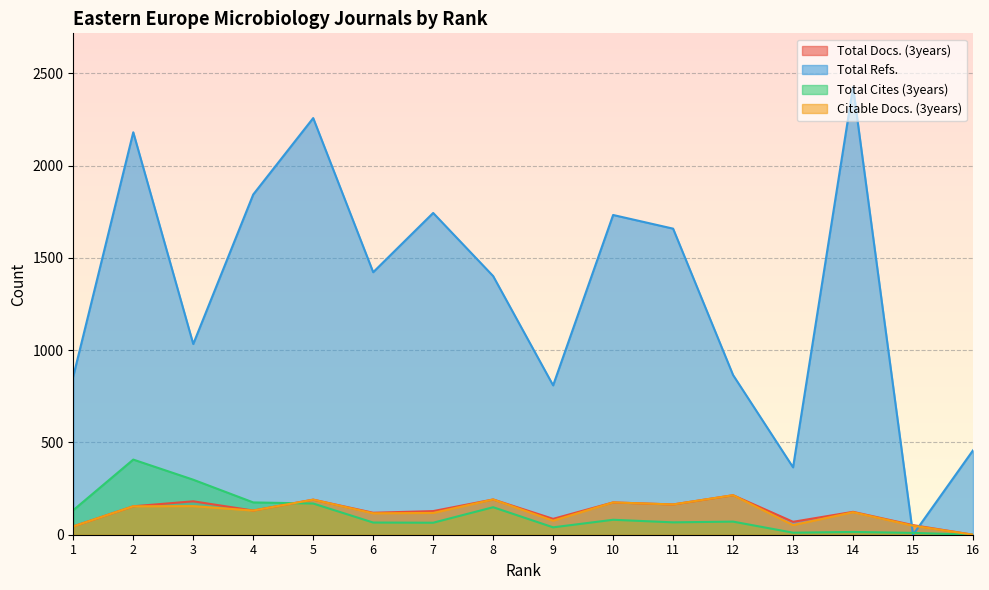

Which category has the highest value in the Total Refs. series?

14